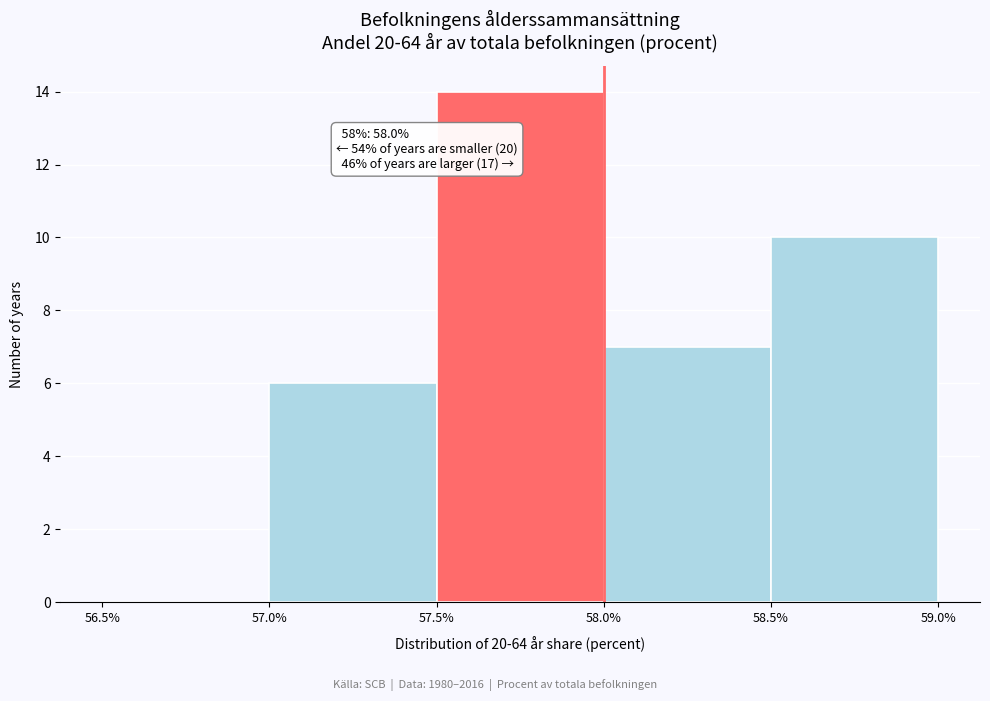

Over which range of the x-axis is the bar tallest?

57.5% to 58.0%